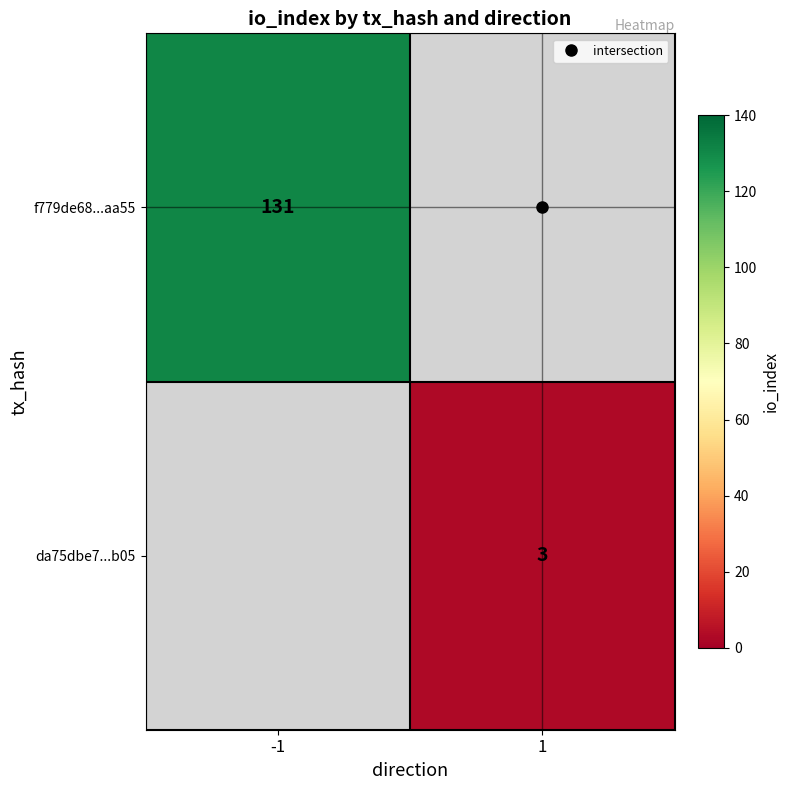

Which category has the highest value in the f779de68...aa55 series?

-1